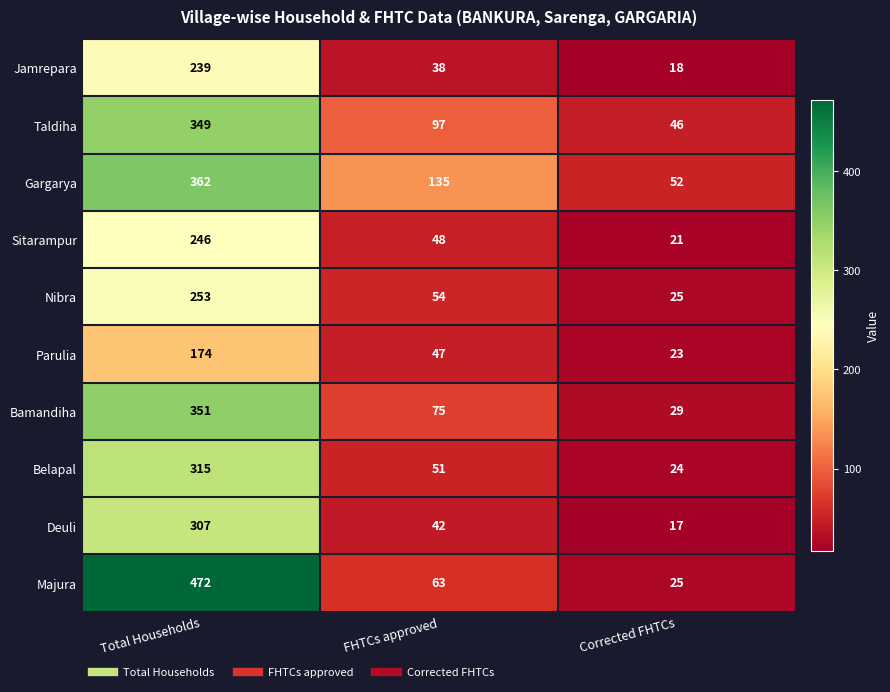

At how many categories does at least one series exceed 136?

1